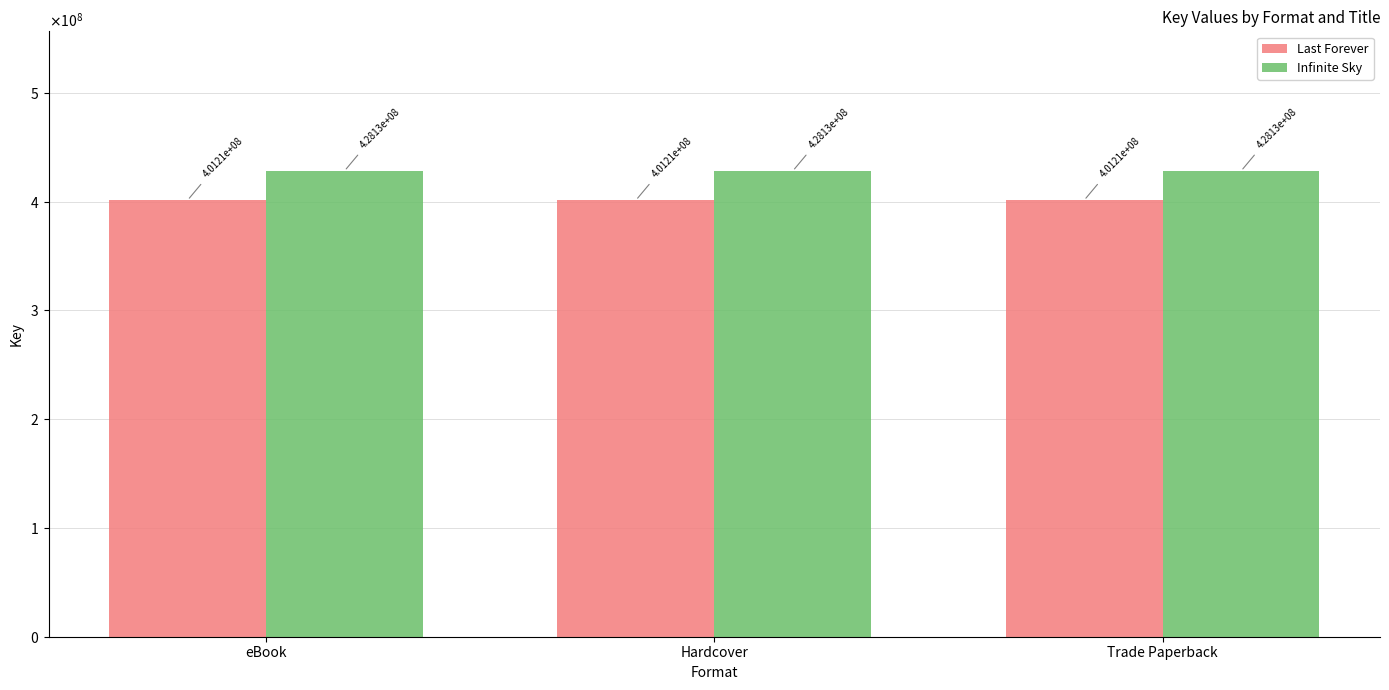

What are all the series names shown in the legend?

Last Forever, Infinite Sky